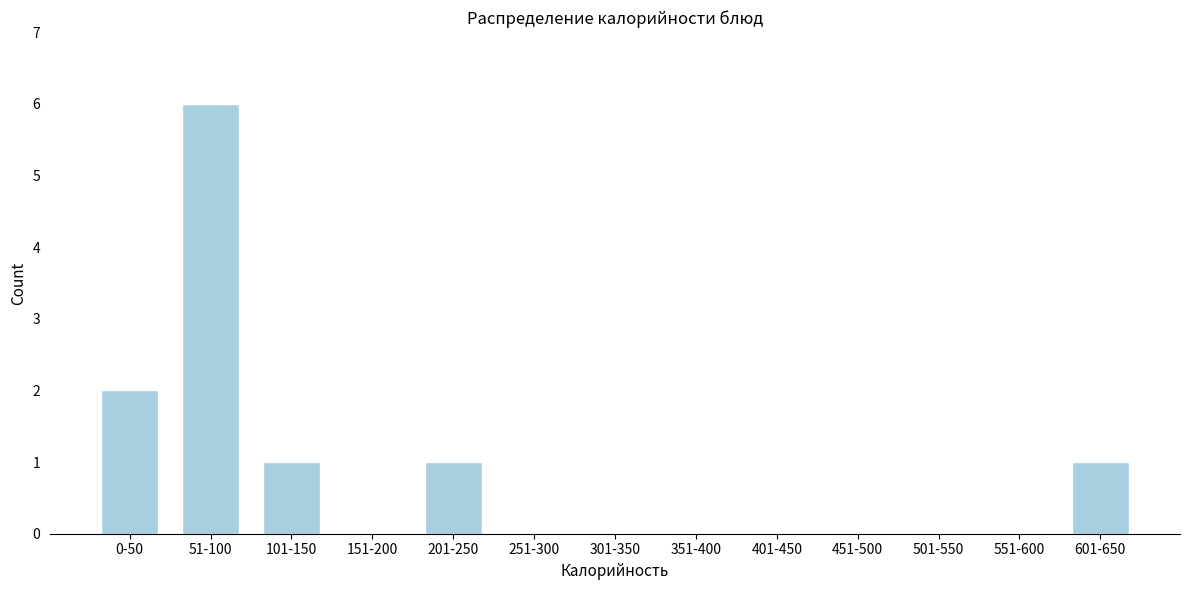

Reading left to right, what are all the values shown in this chart?

0-50=2	51-100=6	101-150=1	151-200=0	201-250=1	251-300=0	301-350=0	351-400=0	401-450=0	451-500=0	501-550=0	551-600=0	601-650=1